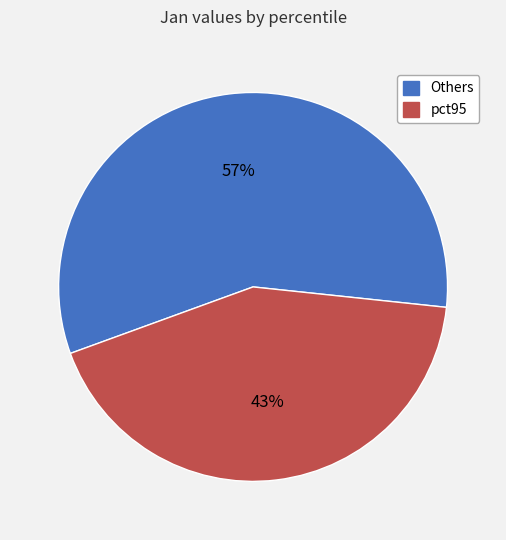

To the nearest percent, what portion does Others represent?

57%